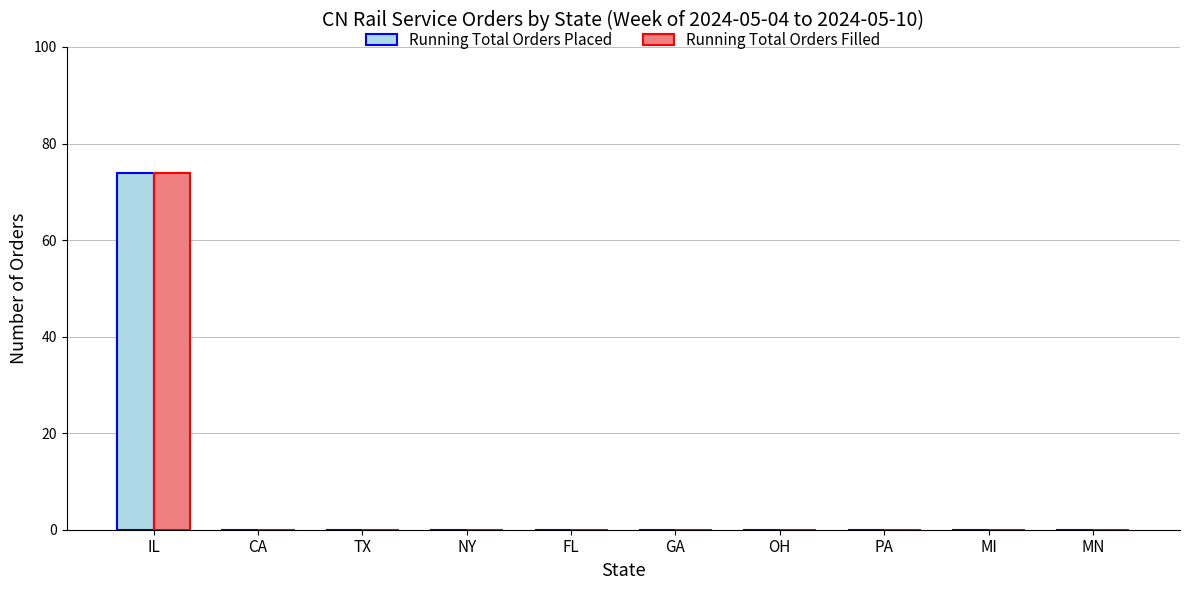

How many groups of bars are there?

10